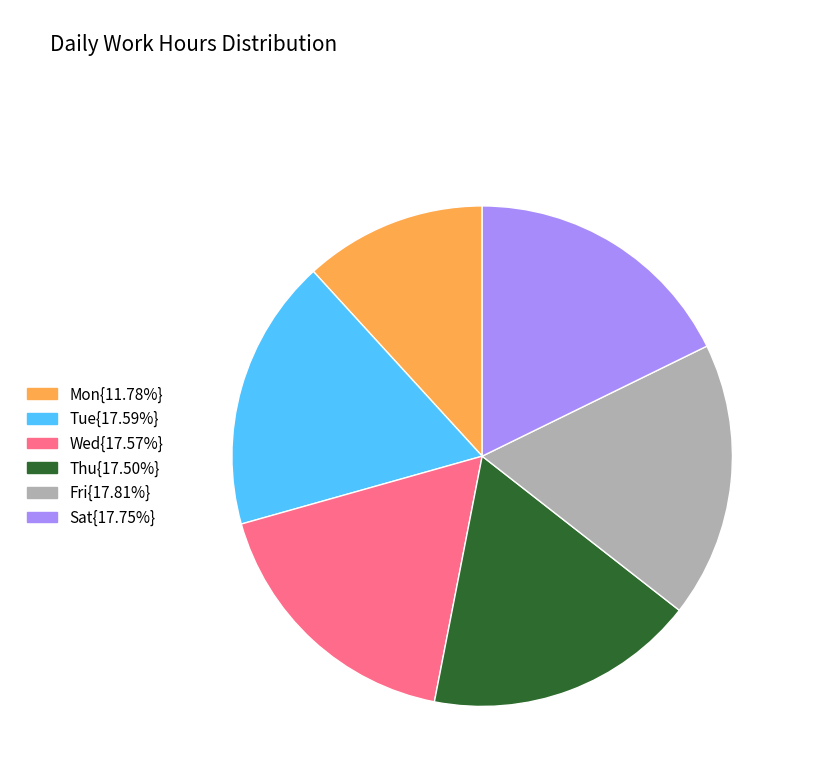

Is there any slice that represents more than half of the pie?

No